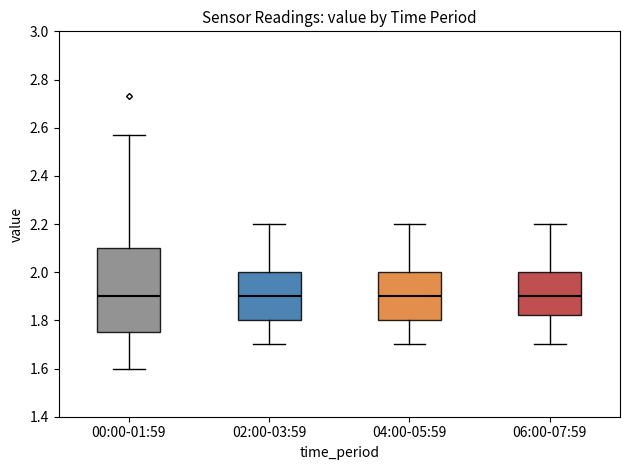

Comparing the boxes themselves (not the whiskers), which one is the tallest?

00:00-01:59